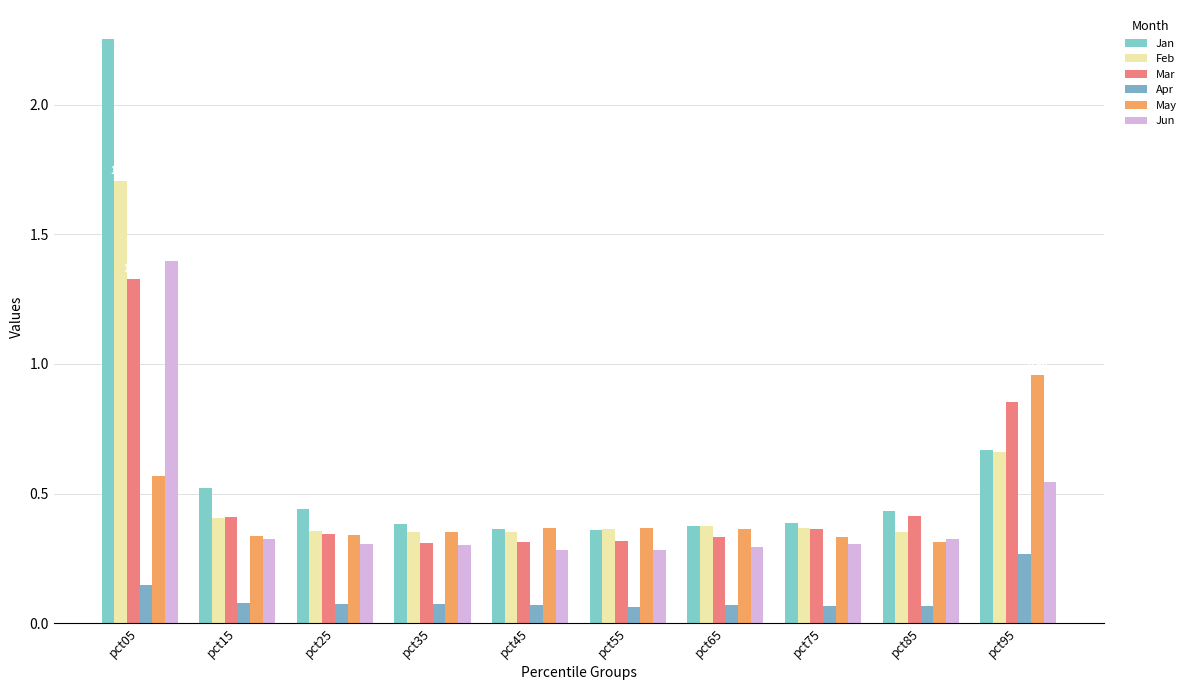

Between pct65 and pct85, which series saw the biggest shift?

Mar